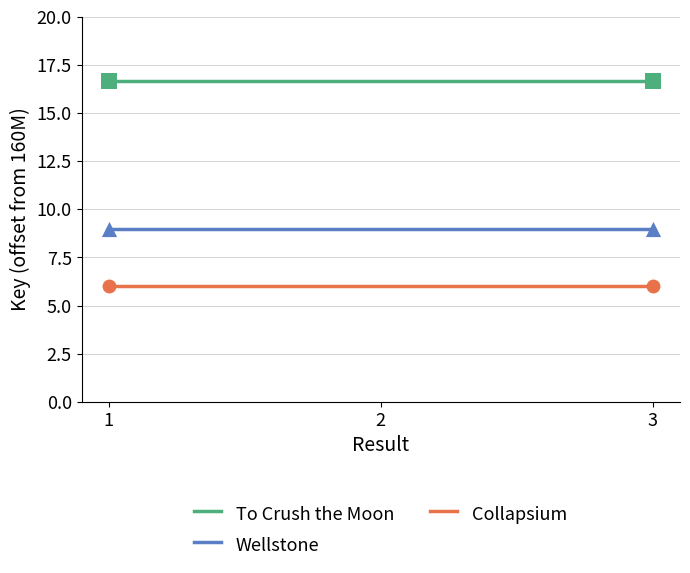

What are all the series names shown in the legend?

To Crush the Moon, Wellstone, Collapsium